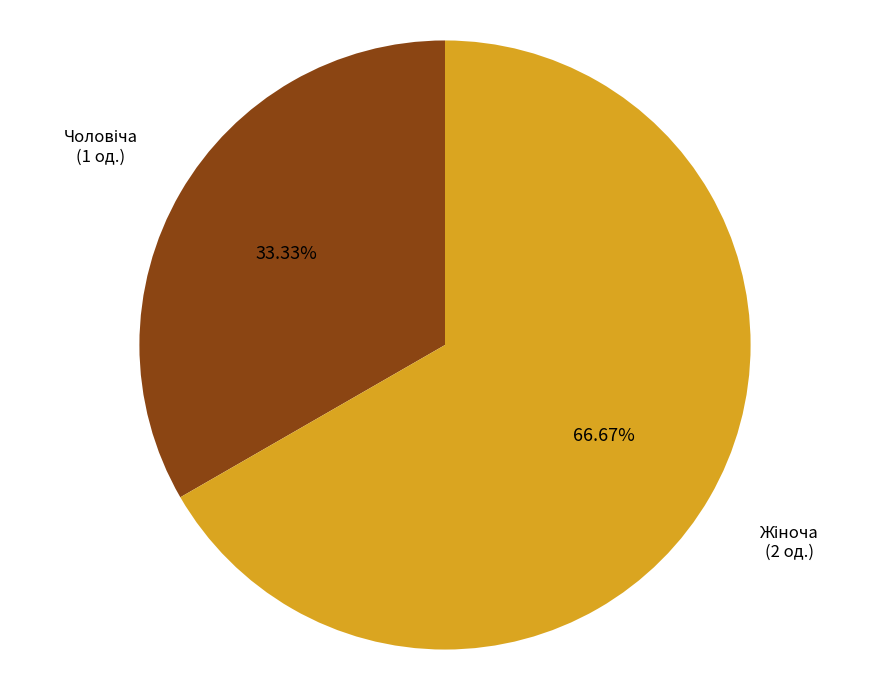

Is there a majority slice in this chart?

Yes